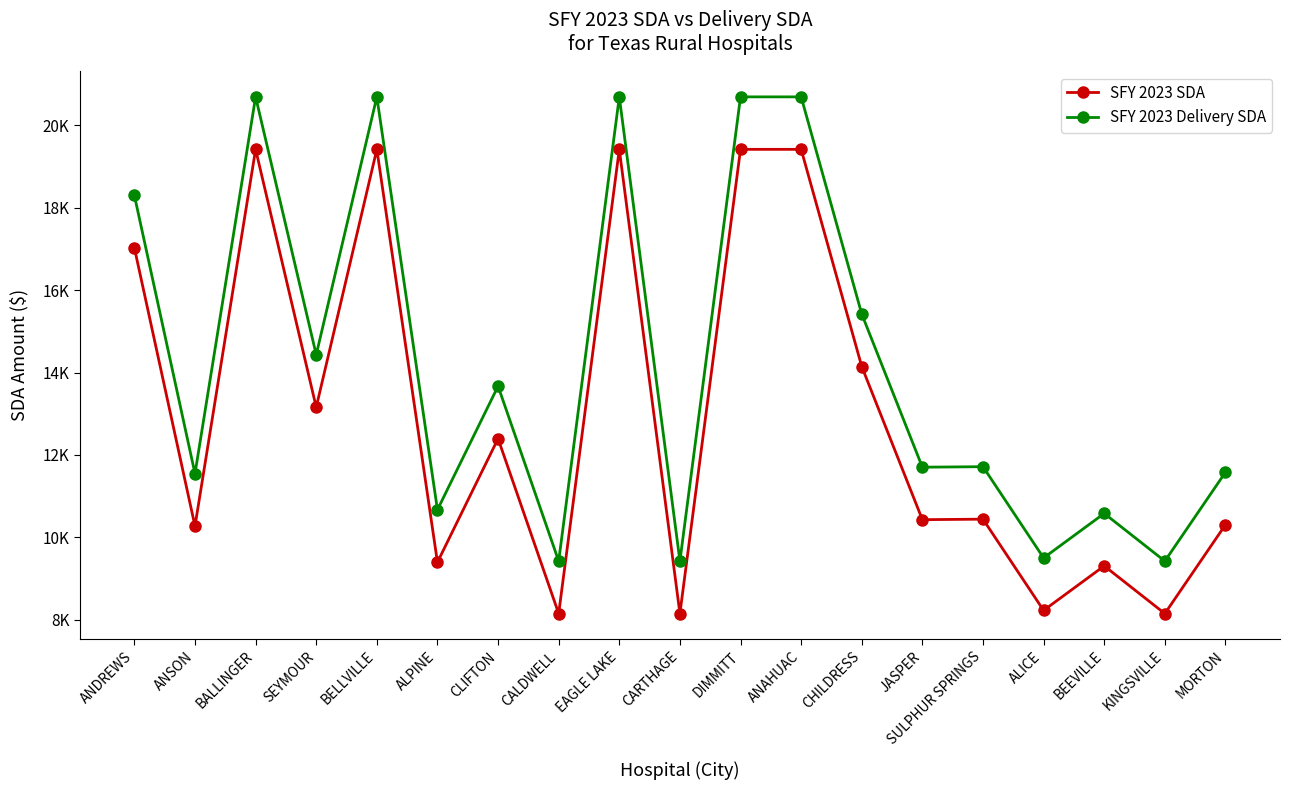

Which series has the largest total across all categories?

SFY 2023 Delivery SDA